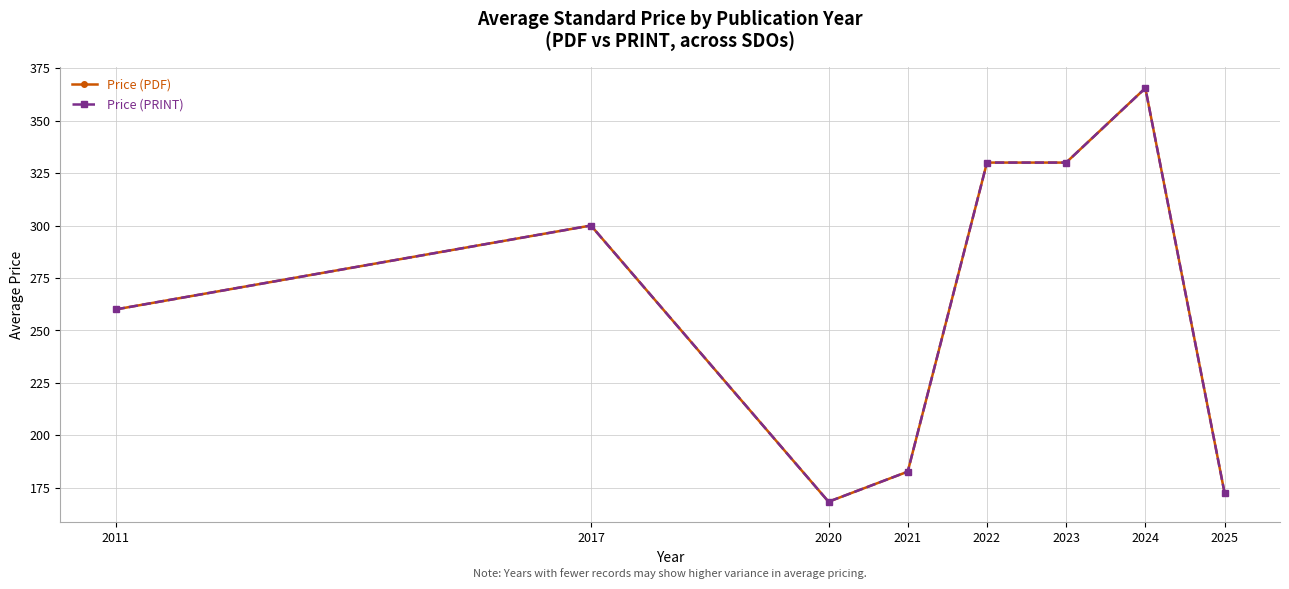

Is the value of Price (PRINT) at 2021 greater than the value of Price (PDF) at 2017?

No